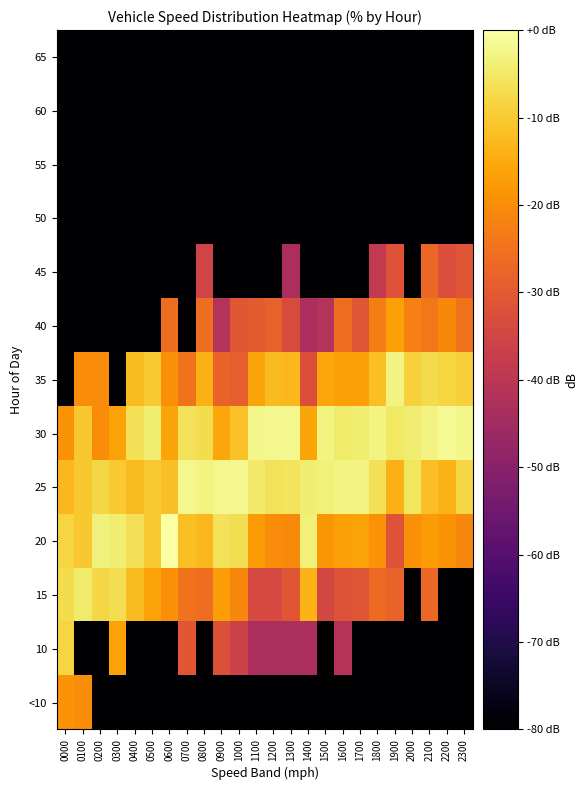

Reading left to right, extract all data points from this chart.

<10: 0000=-19.0	0100=-20.1	0200=-95.5	0300=-95.5	0400=-95.5	0500=-95.5	0600=-95.5	0700=-95.5	0800=-95.5	0900=-95.5	1000=-95.5	1100=-95.5	1200=-95.5	1300=-95.5	1400=-95.5	1500=-95.5	1600=-95.5	1700=-95.5	1800=-95.5	1900=-95.5	2000=-95.5	2100=-95.5	2200=-95.5	2300=-95.5
10: 0000=-8.1	0100=-95.5	0200=-95.5	0300=-16.3	0400=-95.5	0500=-95.5	0600=-95.5	0700=-30.9	0800=-95.5	0900=-32.0	1000=-36.4	1100=-43.4	1200=-43.4	1300=-43.4	1400=-43.4	1500=-95.5	1600=-41.5	1700=-95.5	1800=-95.5	1900=-95.5	2000=-95.5	2100=-95.5	2200=-95.5	2300=-95.5
15: 0000=-6.9	0100=-4.5	0200=-8.1	0300=-6.8	0400=-12.4	0500=-16.3	0600=-19.5	0700=-24.8	0800=-25.6	0900=-17.1	1000=-21.2	1100=-33.9	1200=-33.9	1300=-30.9	1400=-13.7	1500=-34.6	1600=-31.4	1700=-30.9	1800=-26.5	1900=-27.9	2000=-95.5	2100=-27.2	2200=-95.5	2300=-95.5
20: 0000=-8.1	0100=-10.6	0200=-3.2	0300=-4.3	0400=-6.3	0500=-10.3	0600=0.0	0700=-11.7	0800=-12.9	0900=-6.0	1000=-6.7	1100=-17.7	1200=-20.2	1300=-20.4	1400=-3.5	1500=-18.6	1600=-16.6	1700=-16.3	1800=-19.4	1900=-31.4	2000=-19.5	2100=-17.7	2200=-18.8	2300=-21.2
25: 0000=-13.0	0100=-10.6	0200=-8.1	0300=-10.3	0400=-12.4	0500=-10.3	0600=-11.6	0700=-2.1	0800=-3.1	0900=-1.9	1000=-2.1	1100=-4.7	1200=-6.2	1300=-5.8	1400=-4.3	1500=-3.6	1600=-3.1	1700=-3.1	1800=-6.4	1900=-14.0	2000=-5.6	2100=-11.7	2200=-13.7	2300=-7.8
30: 0000=-19.0	0100=-10.6	0200=-20.1	0300=-16.3	0400=-6.3	0500=-4.3	0600=-16.0	0700=-6.1	0800=-7.2	0900=-15.7	1000=-11.4	1100=-2.4	1200=-2.0	1300=-2.2	1400=-16.0	1500=-2.9	1600=-4.4	1700=-4.1	1800=-3.1	1900=-5.3	2000=-4.2	2100=-2.9	2200=-1.3	2300=-2.5
35: 0000=-95.5	0100=-20.1	0200=-20.1	0300=-95.5	0400=-12.4	0500=-10.3	0600=-19.5	0700=-24.8	0800=-14.3	0900=-27.9	1000=-29.0	1100=-16.1	1200=-12.4	1300=-12.9	1400=-32.6	1500=-15.7	1600=-16.6	1700=-16.8	1800=-11.6	1900=-3.1	2000=-8.9	2100=-7.3	2200=-8.2	2300=-9.2
40: 0000=-95.5	0100=-95.5	0200=-95.5	0300=-95.5	0400=-95.5	0500=-95.5	0600=-25.6	0700=-95.5	0800=-25.6	0900=-41.5	1000=-30.9	1100=-29.5	1200=-28.2	1300=-33.2	1400=-43.4	1500=-41.5	1600=-25.6	1700=-30.9	1800=-22.8	1900=-16.7	2000=-22.4	2100=-23.9	2200=-20.8	2300=-24.8
45: 0000=-95.5	0100=-95.5	0200=-95.5	0300=-95.5	0400=-95.5	0500=-95.5	0600=-95.5	0700=-95.5	0800=-35.5	0900=-95.5	1000=-95.5	1100=-95.5	1200=-95.5	1300=-43.4	1400=-95.5	1500=-95.5	1600=-95.5	1700=-95.5	1800=-38.6	1900=-31.4	2000=-95.5	2100=-27.2	2200=-32.6	2300=-30.9
50: 0000=-95.5	0100=-95.5	0200=-95.5	0300=-95.5	0400=-95.5	0500=-95.5	0600=-95.5	0700=-95.5	0800=-95.5	0900=-95.5	1000=-95.5	1100=-95.5	1200=-95.5	1300=-95.5	1400=-95.5	1500=-95.5	1600=-95.5	1700=-95.5	1800=-95.5	1900=-95.5	2000=-95.5	2100=-95.5	2200=-95.5	2300=-95.5
55: 0000=-95.5	0100=-95.5	0200=-95.5	0300=-95.5	0400=-95.5	0500=-95.5	0600=-95.5	0700=-95.5	0800=-95.5	0900=-95.5	1000=-95.5	1100=-95.5	1200=-95.5	1300=-95.5	1400=-95.5	1500=-95.5	1600=-95.5	1700=-95.5	1800=-95.5	1900=-95.5	2000=-95.5	2100=-95.5	2200=-95.5	2300=-95.5
60: 0000=-95.5	0100=-95.5	0200=-95.5	0300=-95.5	0400=-95.5	0500=-95.5	0600=-95.5	0700=-95.5	0800=-95.5	0900=-95.5	1000=-95.5	1100=-95.5	1200=-95.5	1300=-95.5	1400=-95.5	1500=-95.5	1600=-95.5	1700=-95.5	1800=-95.5	1900=-95.5	2000=-95.5	2100=-95.5	2200=-95.5	2300=-95.5
65: 0000=-95.5	0100=-95.5	0200=-95.5	0300=-95.5	0400=-95.5	0500=-95.5	0600=-95.5	0700=-95.5	0800=-95.5	0900=-95.5	1000=-95.5	1100=-95.5	1200=-95.5	1300=-95.5	1400=-95.5	1500=-95.5	1600=-95.5	1700=-95.5	1800=-95.5	1900=-95.5	2000=-95.5	2100=-95.5	2200=-95.5	2300=-95.5